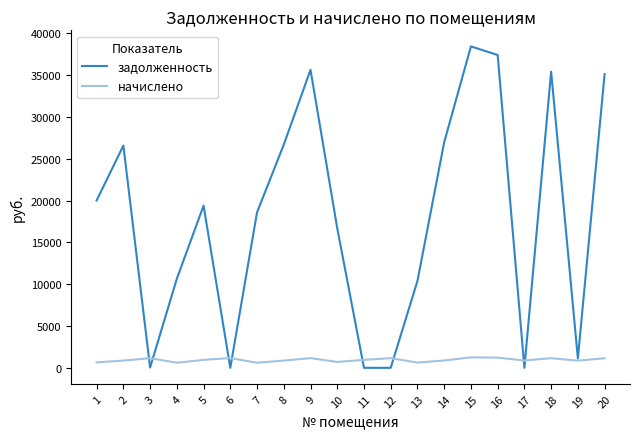

What are all the series names shown in the legend?

задолженность, начислено